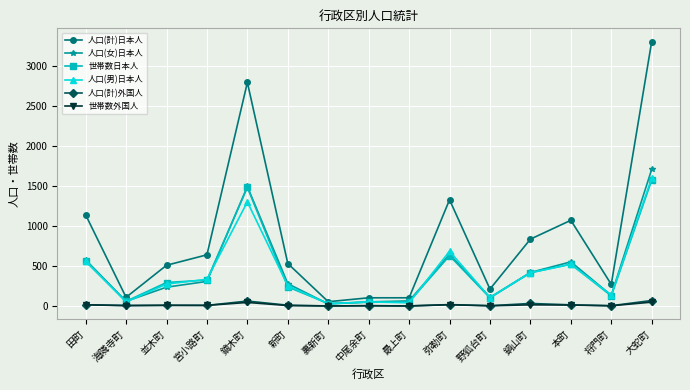

How many data points in 世帯数外国人 are less than 7?

7